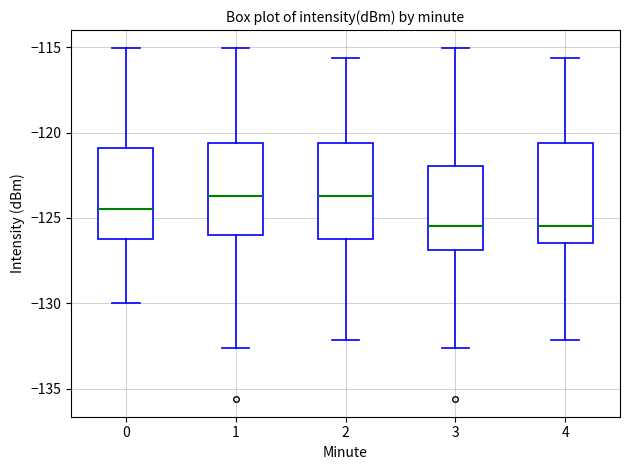

Reading left to right, read every box against the y-axis: the position of its median line, the range the box covers, and the ends of its whiskers. The values are not printed on the chart, so give them approximately, as read against the axis.

0: median -124.5, box -126.0 to -121.0, whiskers -130.0 to -115.0
1: median -123.5, box -126.0 to -120.5, whiskers -132.5 to -115.0
2: median -123.5, box -126.0 to -120.5, whiskers -132.0 to -115.5
3: median -125.5, box -127.0 to -122.0, whiskers -132.5 to -115.0
4: median -125.5, box -126.5 to -120.5, whiskers -132.0 to -115.5